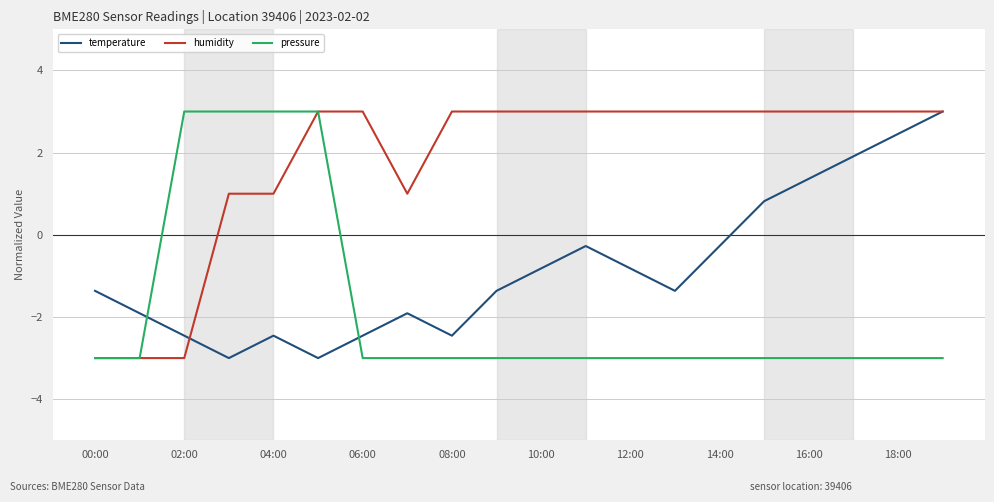

What is the smallest value displayed?

-3.0